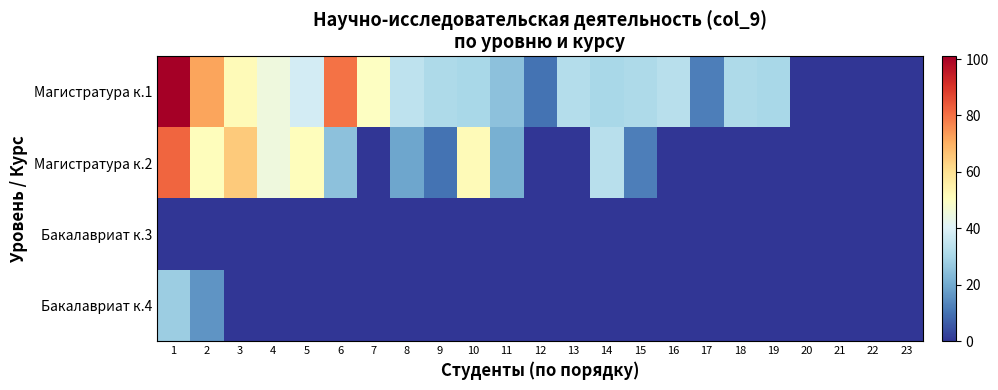

What is the total value across all series at 18?

31